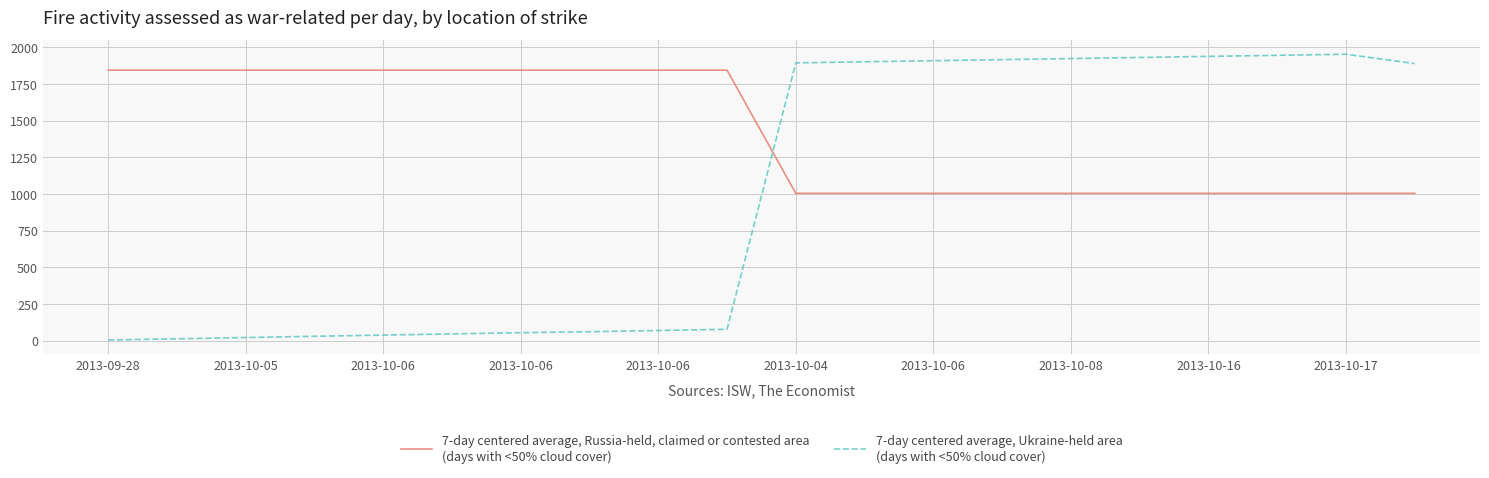

What is the greatest value displayed?

1953.8